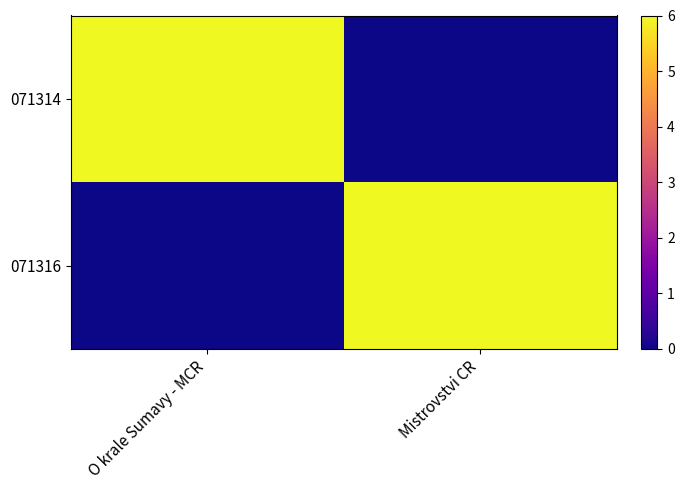

What is the maximum value shown in the chart?

6